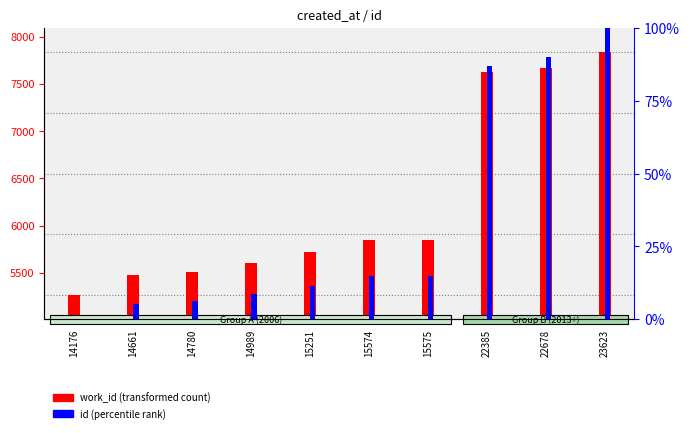

What is the value of the work_id bar at the 8th from the left?

7628.0